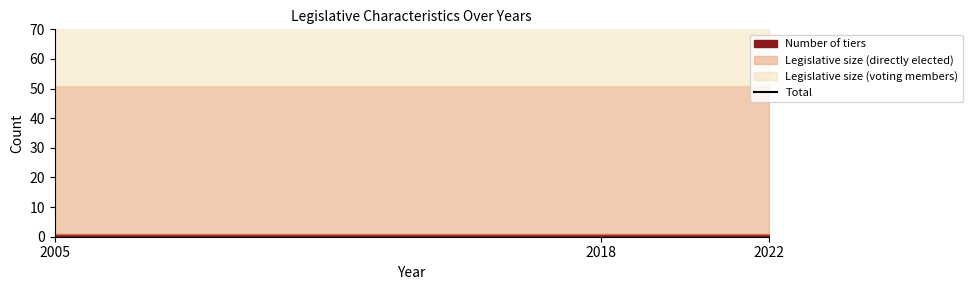

Rank the series at 2005 from lowest to highest value.

Number of tiers, Legislative size (directly elected), Legislative size (voting members)